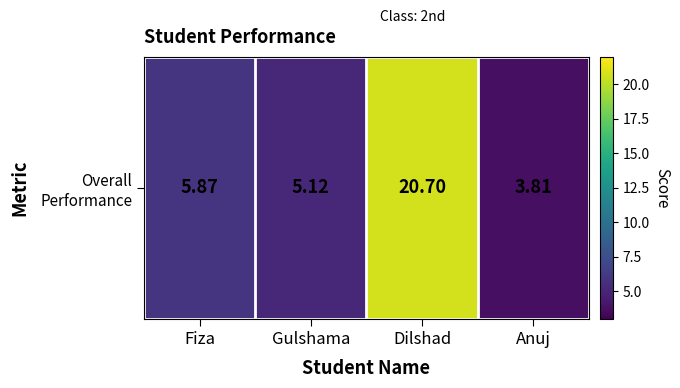

List the labels in order of value, smallest first.

Anuj, Gulshama, Fiza, Dilshad